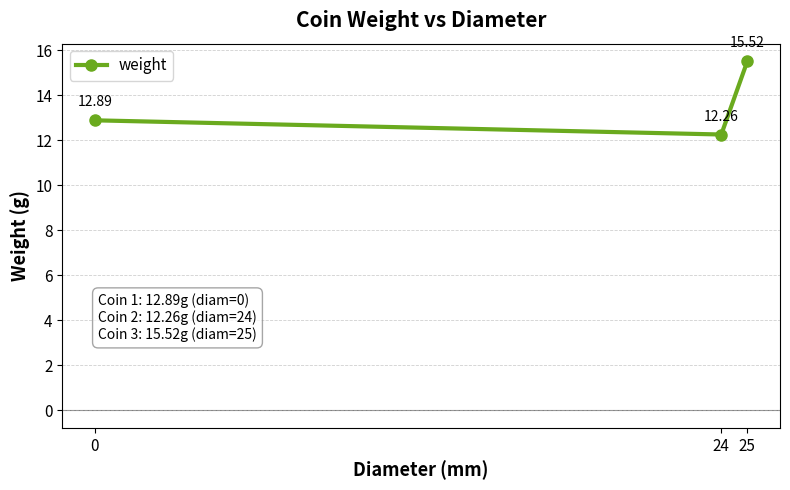

What is the change in value from 24 to 25?

+3.3